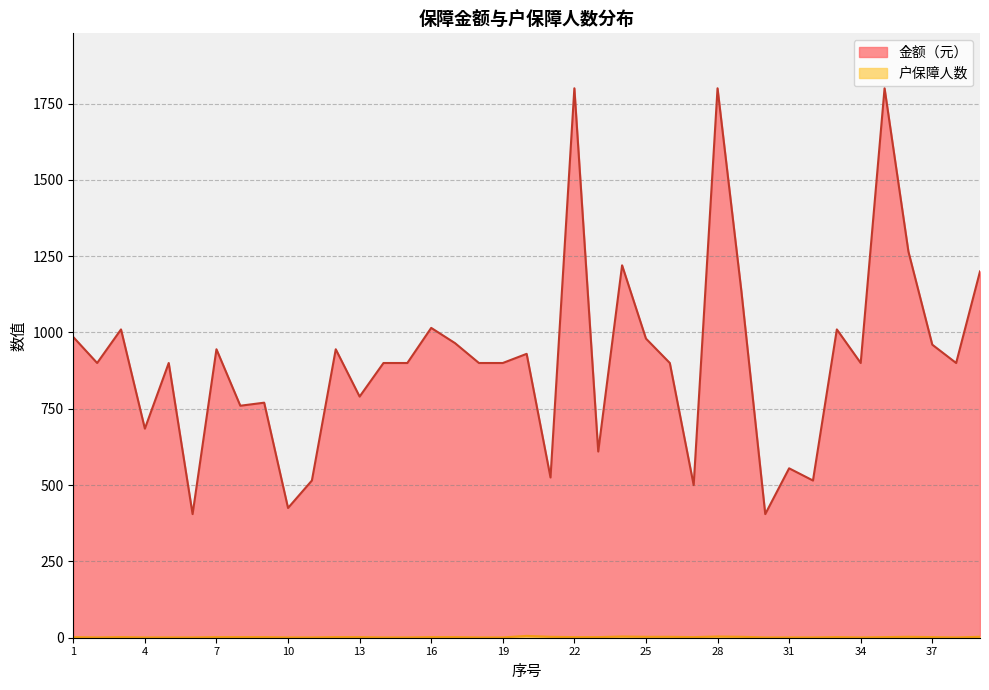

True or false: 户保障人数 and 金额（元） cross at least once.

False